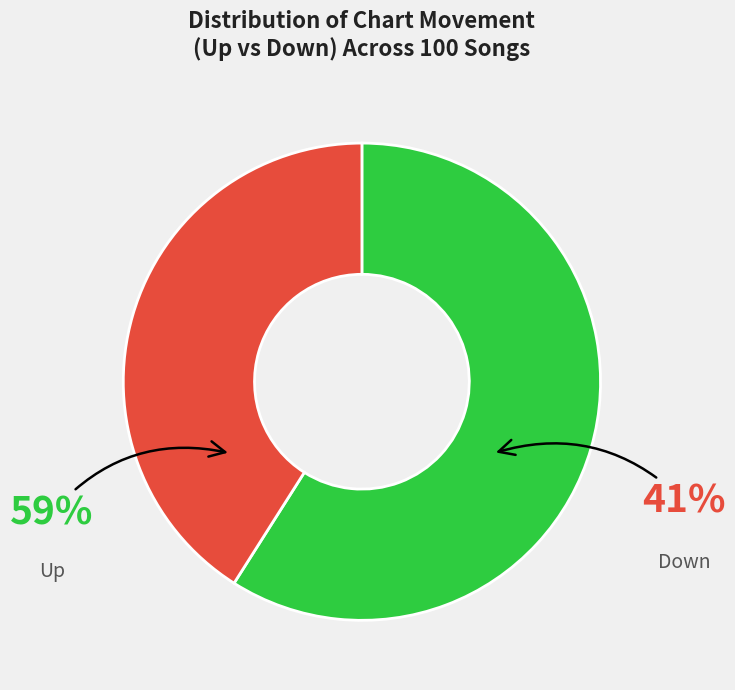

True or false: up accounts for 59% of the total.

True